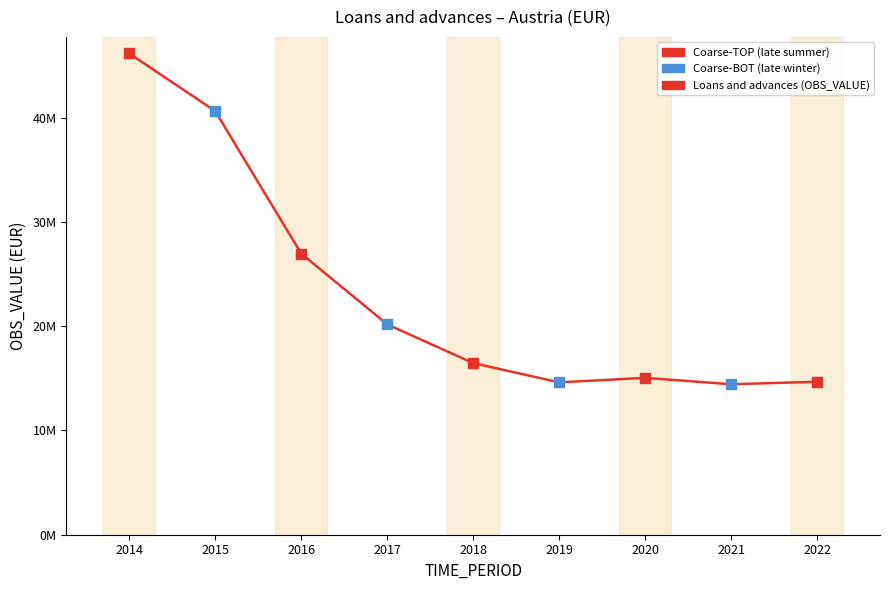

Does the chart have visible grid lines?

No